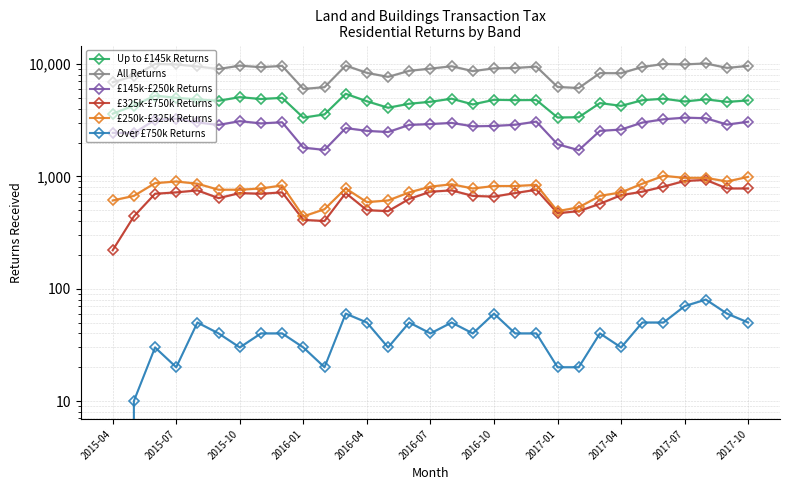

How many series are shown in this chart?

6